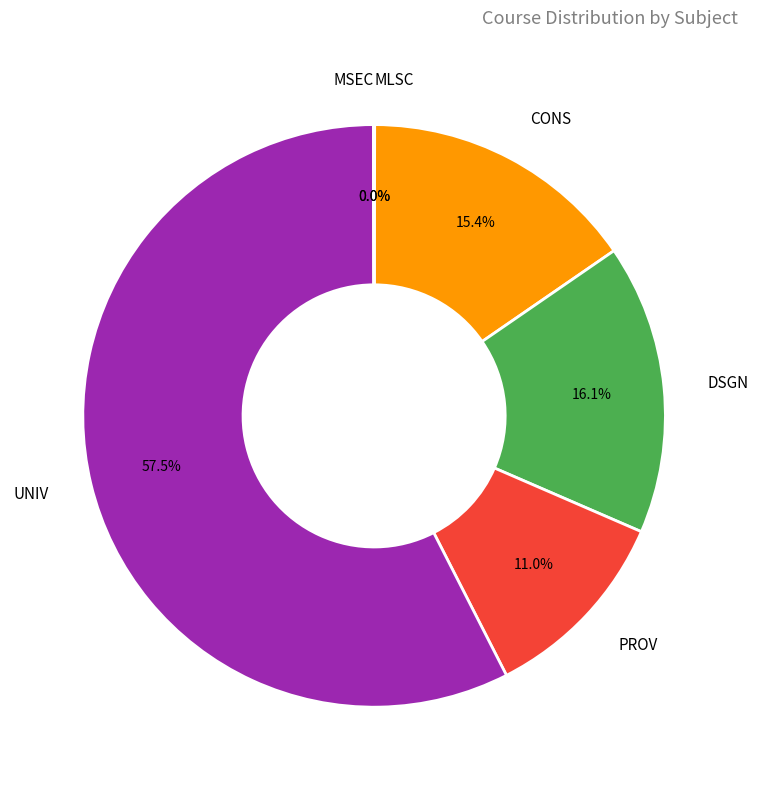

Does any single category account for the majority?

Yes